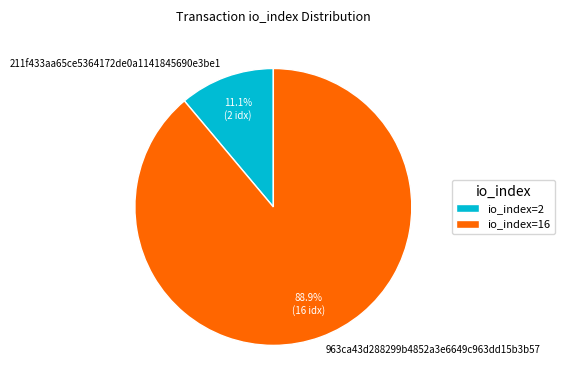

How many slices are in this pie chart?

2